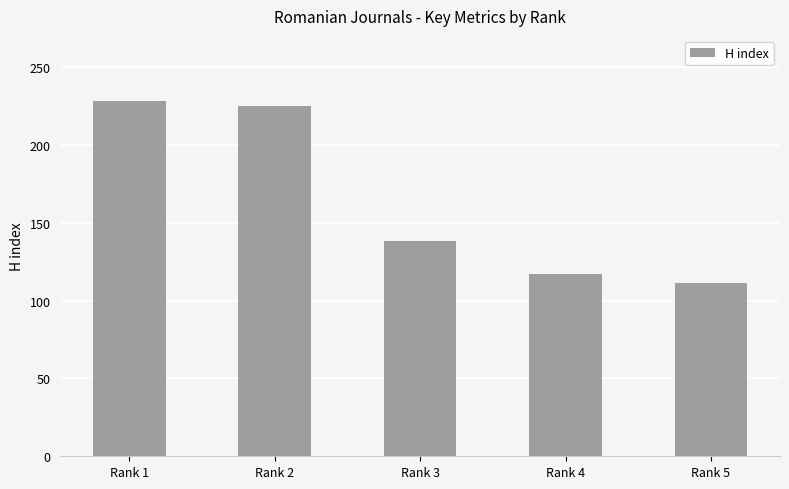

What is the value of the 2nd bar from the left?

225